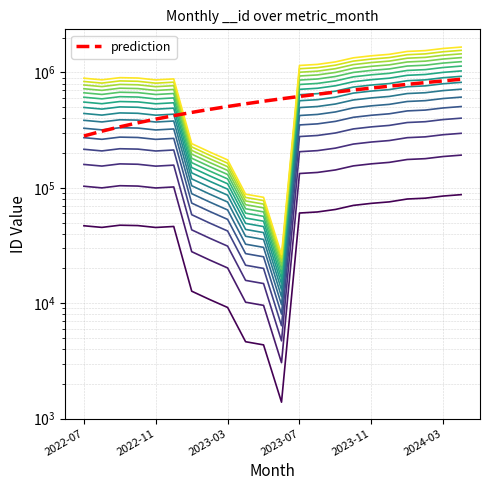

How many data points does each series have?

22